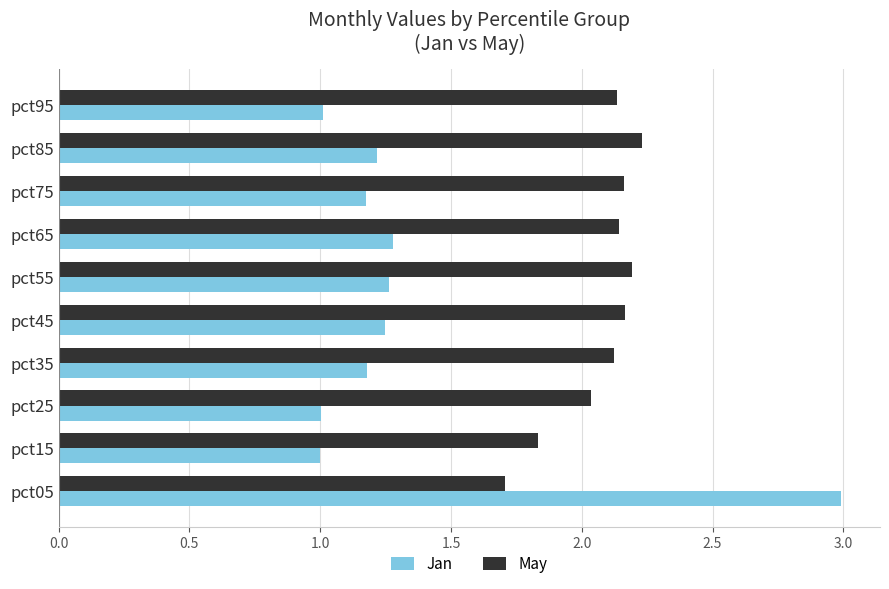

At how many categories does at least one series exceed 2?

9